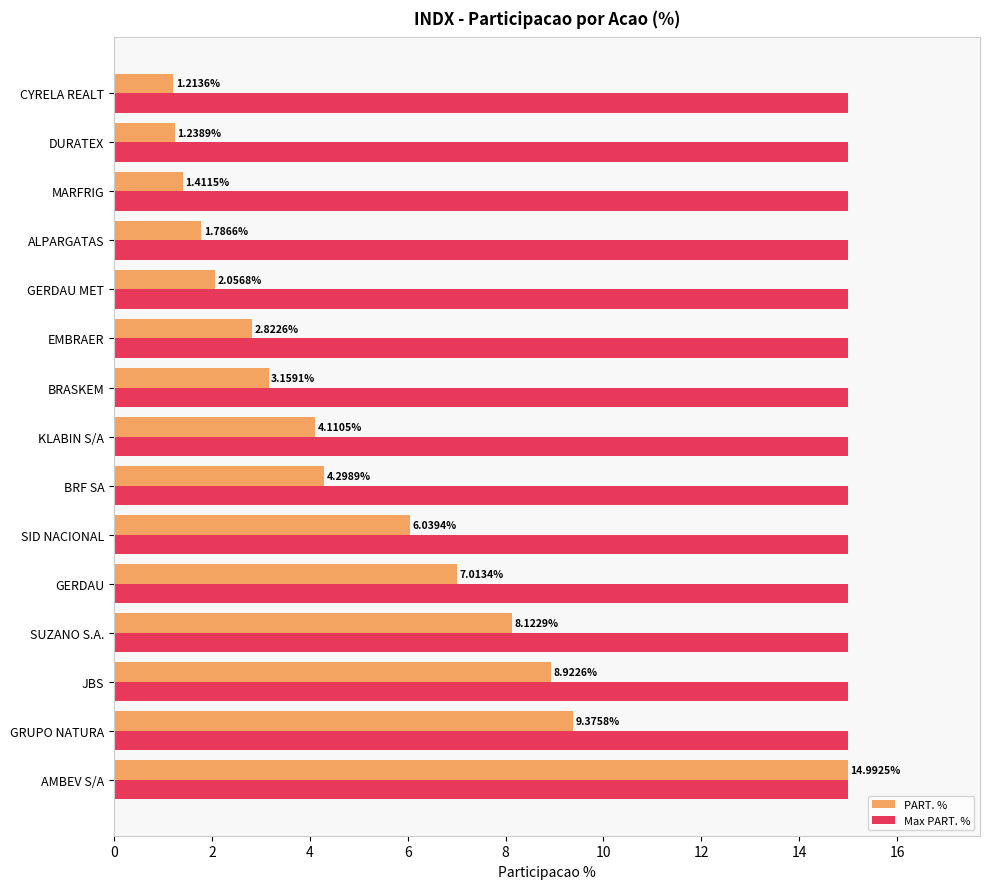

At which category is the sum across all series the highest?

AMBEV S/A